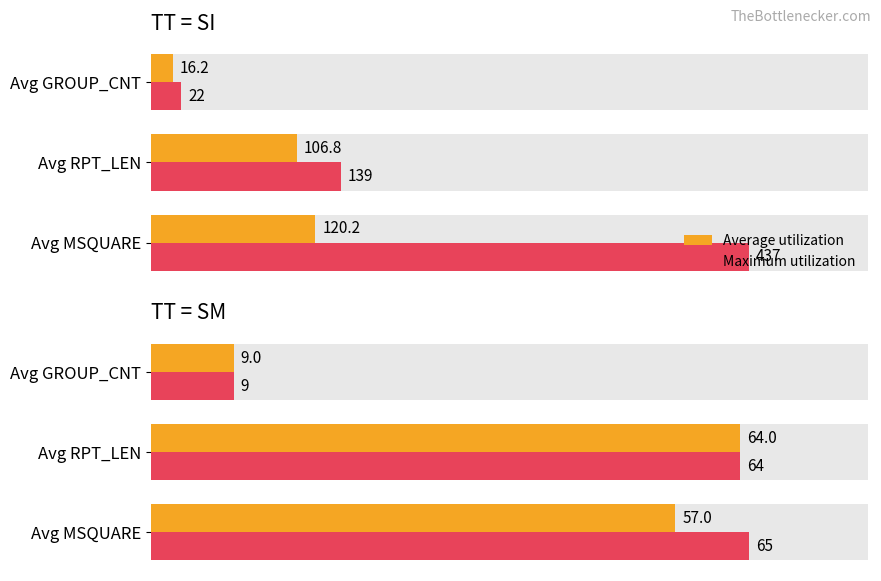

True or false: Average utilization has a value of 0.2 at 2.

False